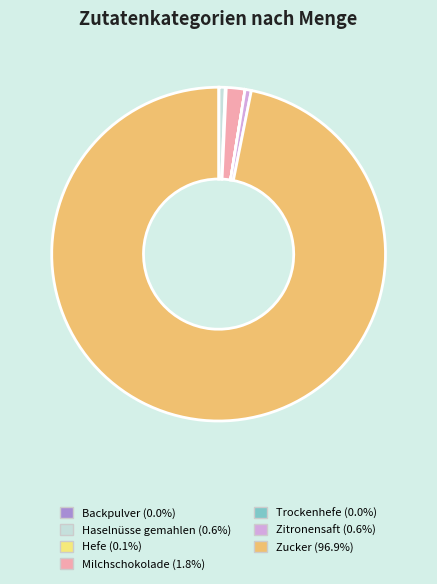

Is there any slice that represents more than half of the pie?

Yes